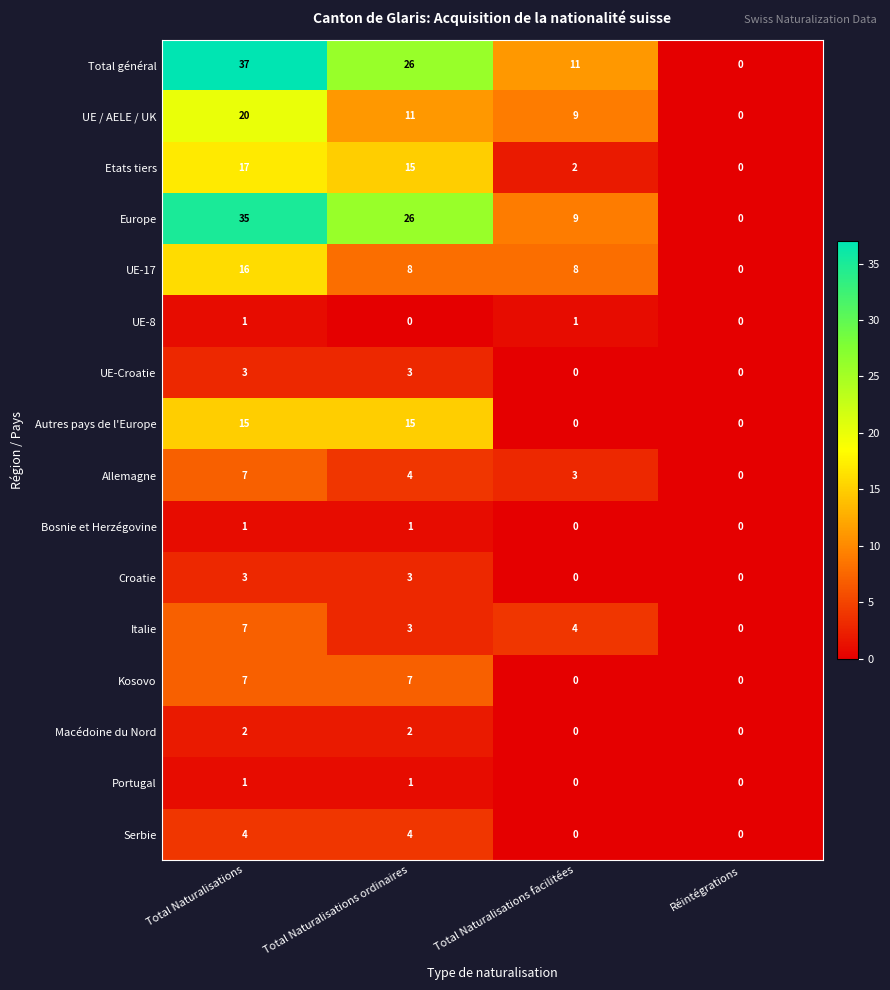

What value does the Allemagne series have at Total Naturalisations facilitées?

3